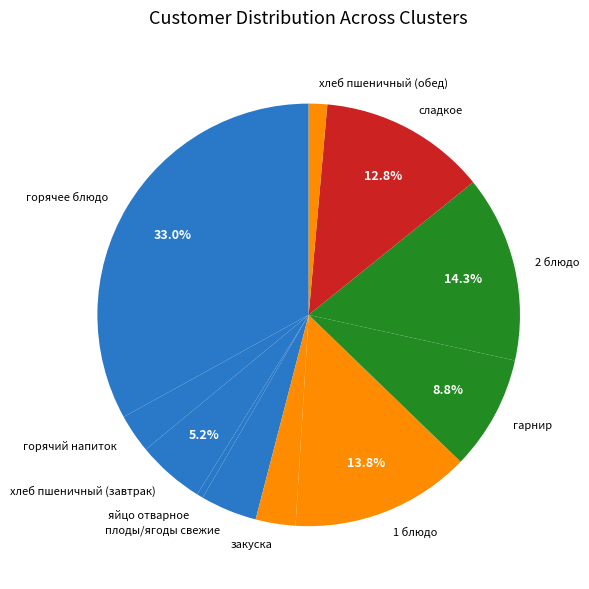

The сладкое slice represents 13% of the pie. True or false?

True